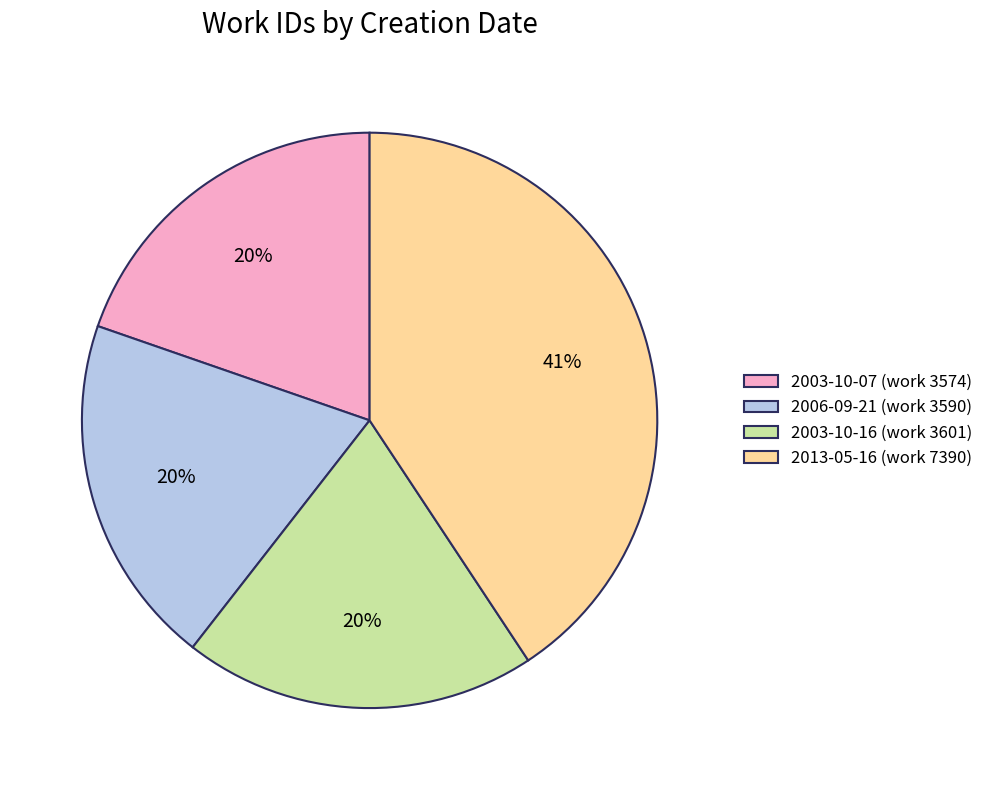

Is it true that 2003-10-07 (work 3574) is 20% of the pie?

True